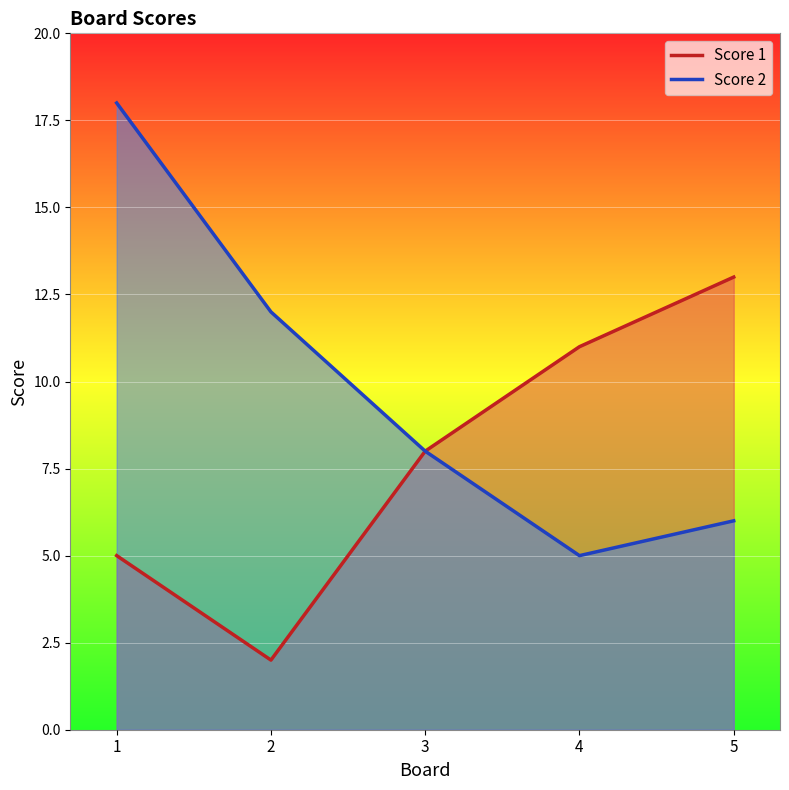

The value of Score 1 at 5 is 7. True or false?

False